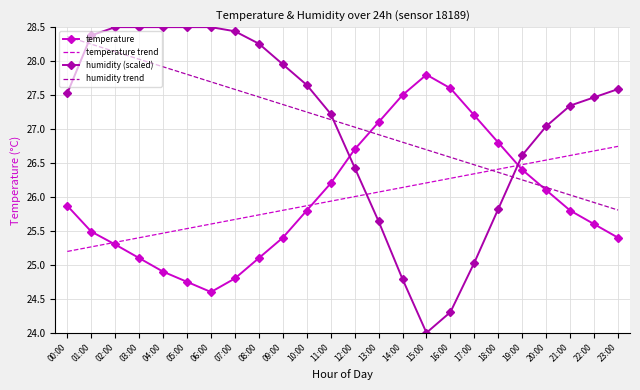

Between 09:00 and 20:00, which series saw the biggest shift?

humidity trend